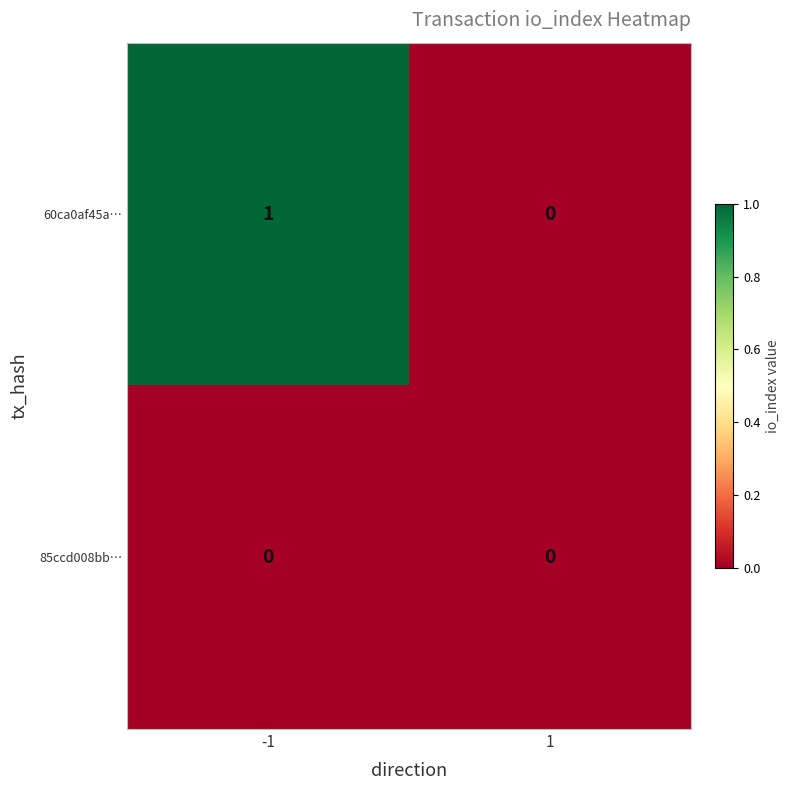

What is the difference between the highest and lowest values at -1?

1